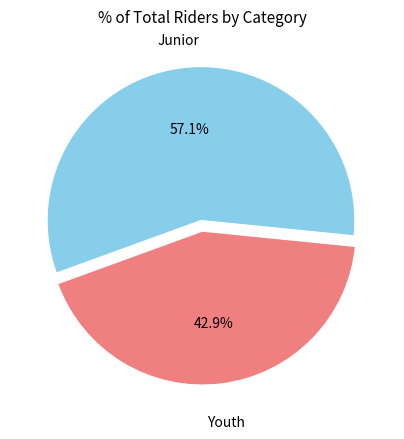

Does any single category account for the majority?

Yes